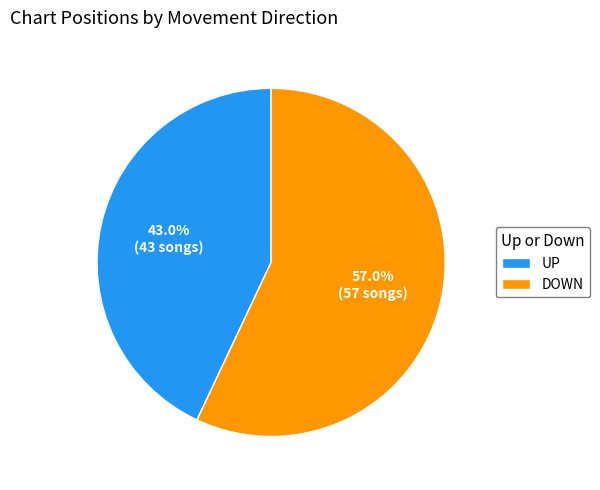

Does any single category account for the majority?

Yes